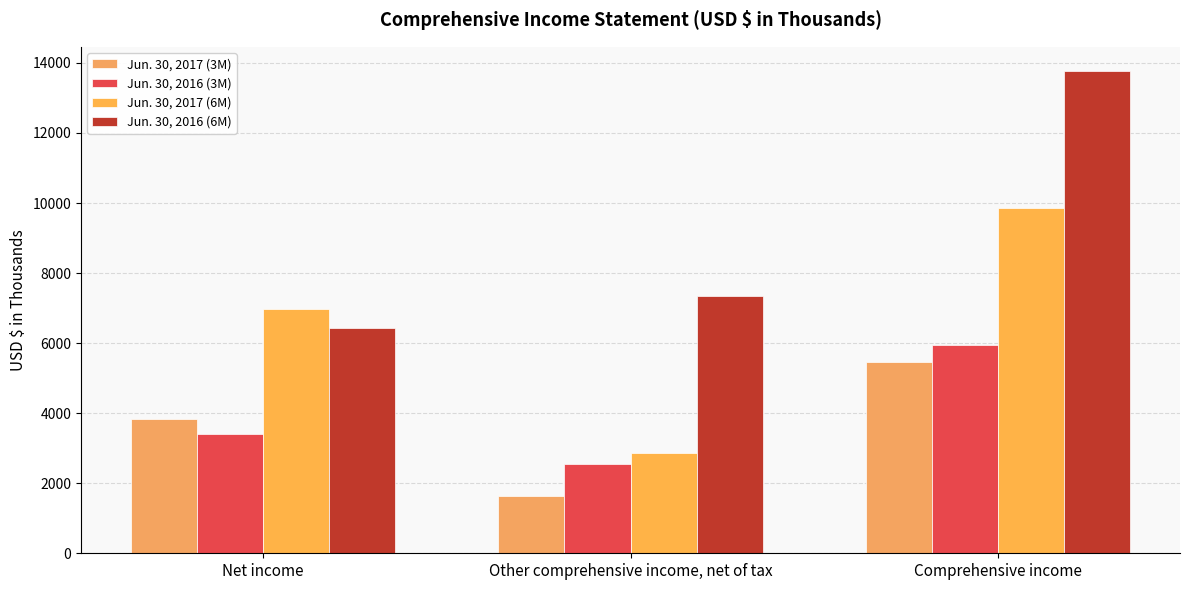

Which series has the largest total across all categories?

Jun. 30, 2016 (6M)